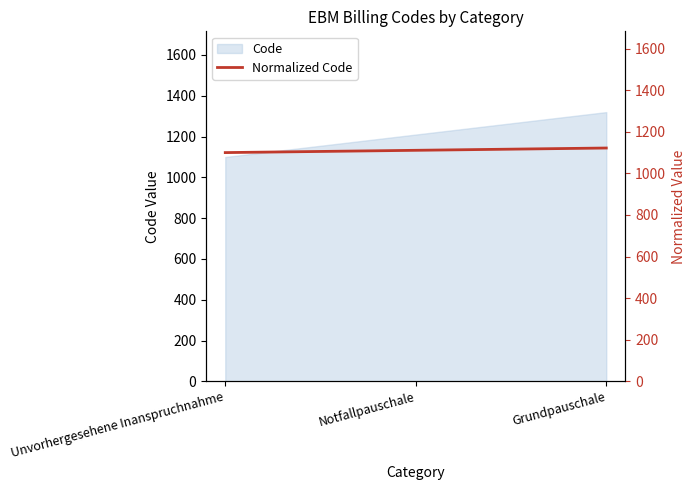

List the labels in order of Code value, smallest first.

Unvorhergesehene Inanspruchnahme, Notfallpauschale, Grundpauschale